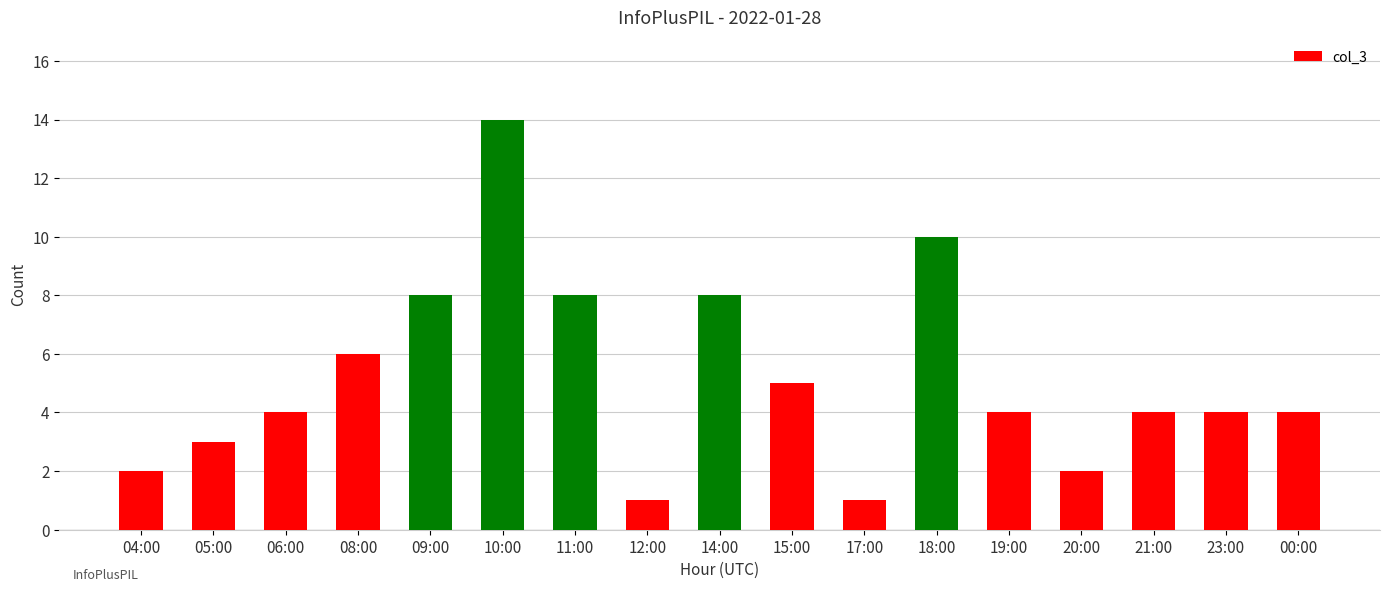

Reading right to left, what are all the values shown in this chart?

4	4	4	2	4	10	1	5	8	1	8	14	8	6	4	3	2